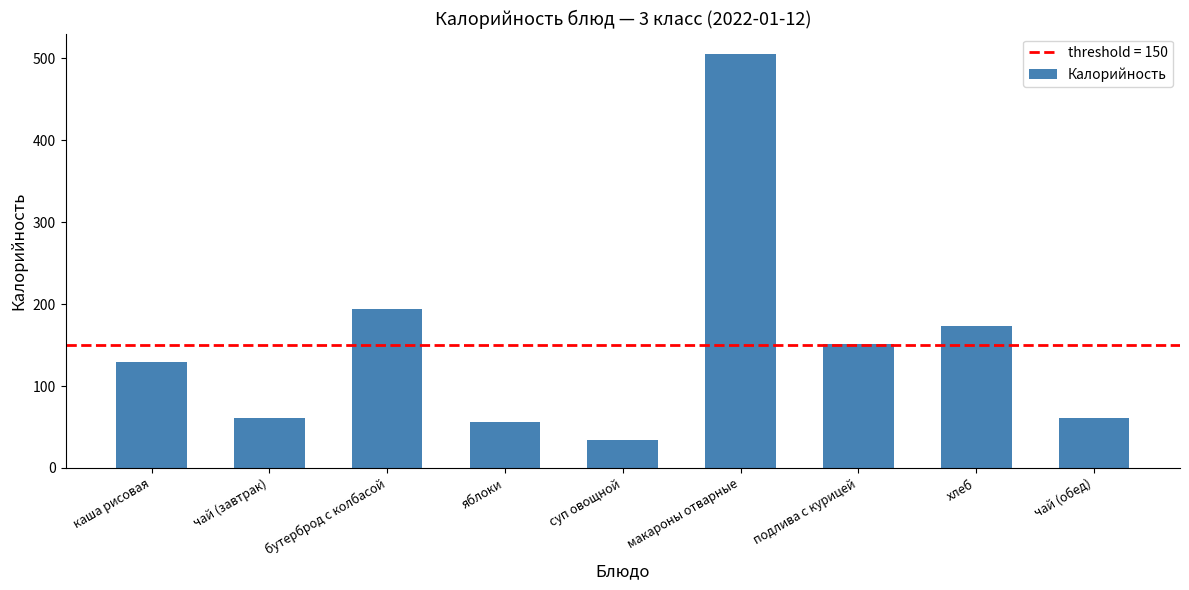

The chart shows a value of 85 at яблоки. True or false?

False